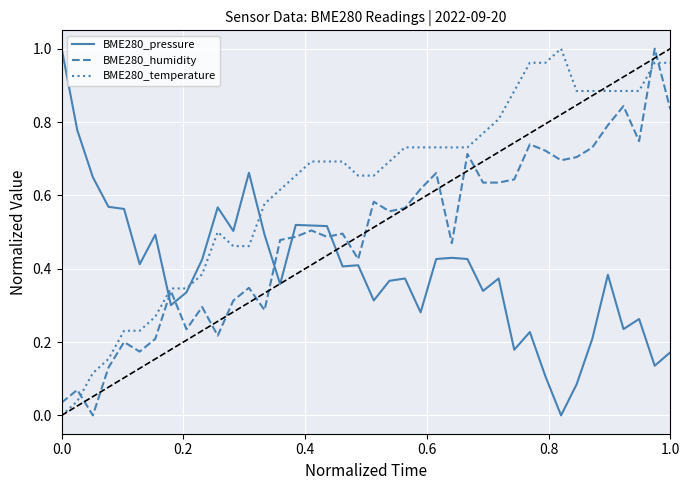

True or false: BME280_humidity and BME280_pressure intersect in this chart.

True